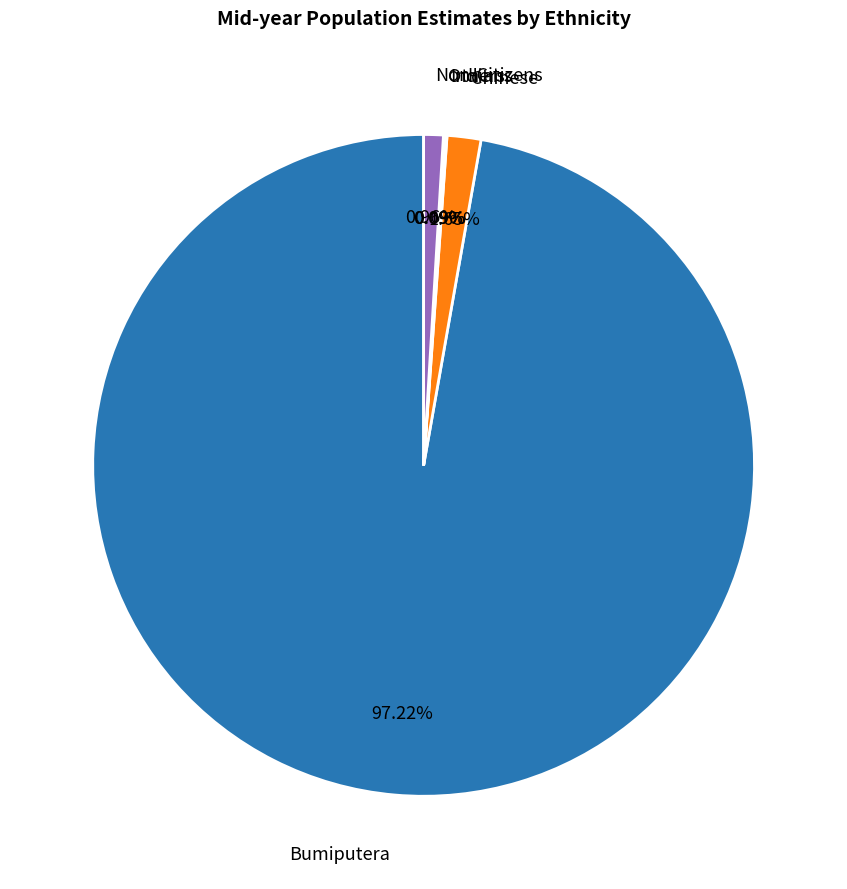

Combined, do Non-Citizens and Bumiputera account for over 50%?

Yes